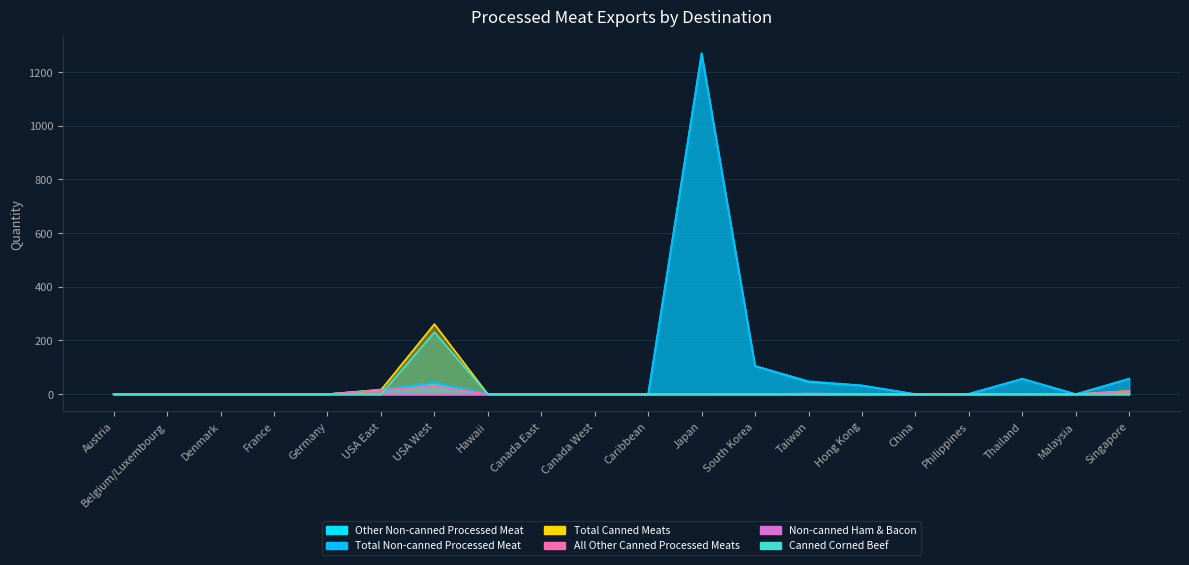

What is the average value of the Total Non-canned Processed Meat series?

81.6